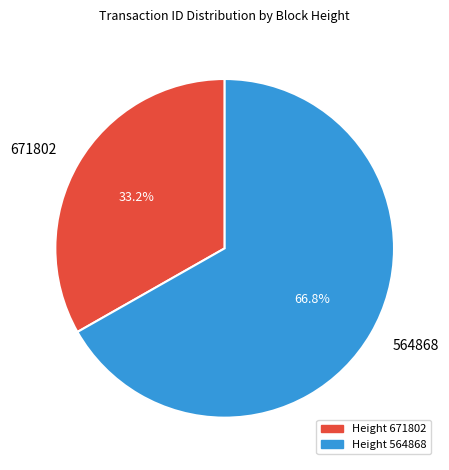

To the nearest percent, what is the difference between the largest and smallest slice percentages?

34%